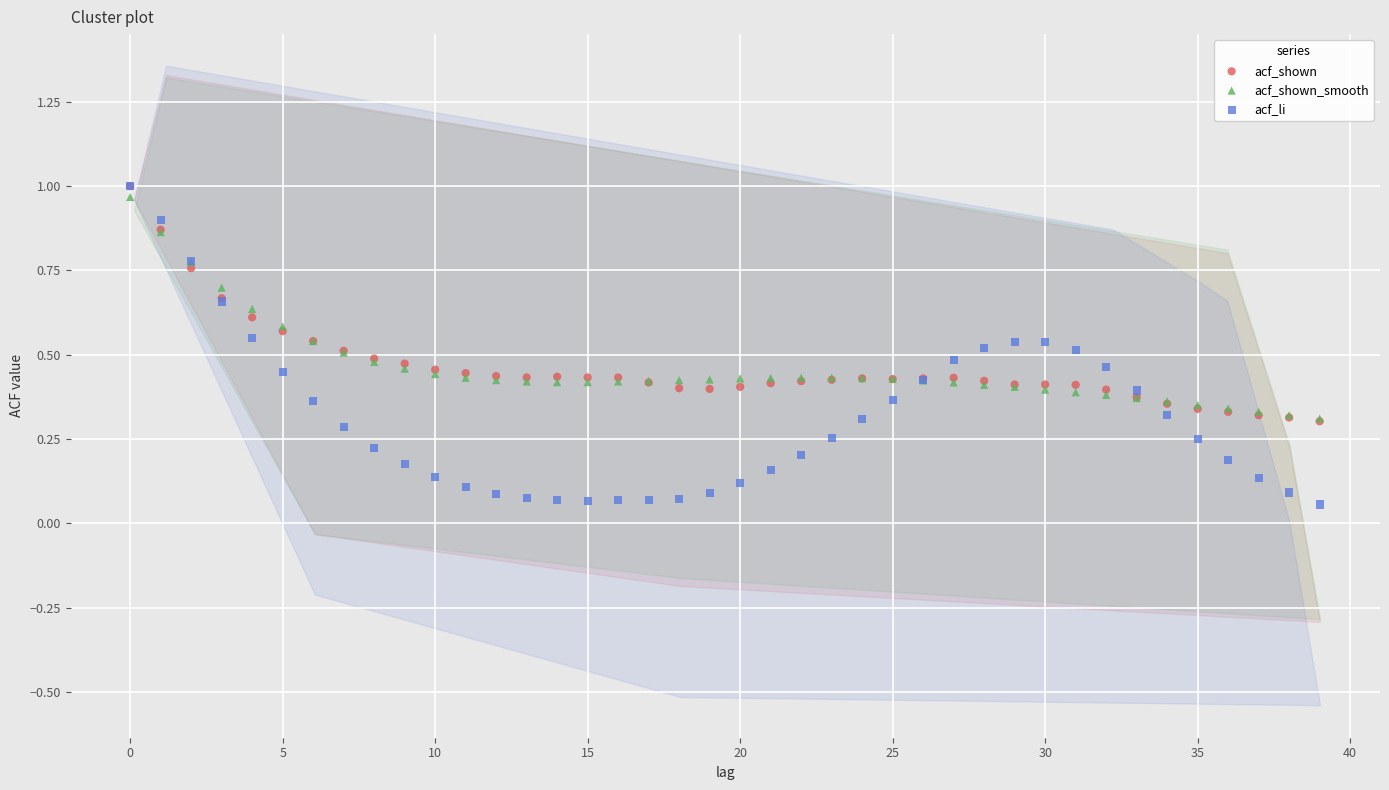

What are all the series names shown in the legend?

acf_shown, acf_shown_smooth, acf_li